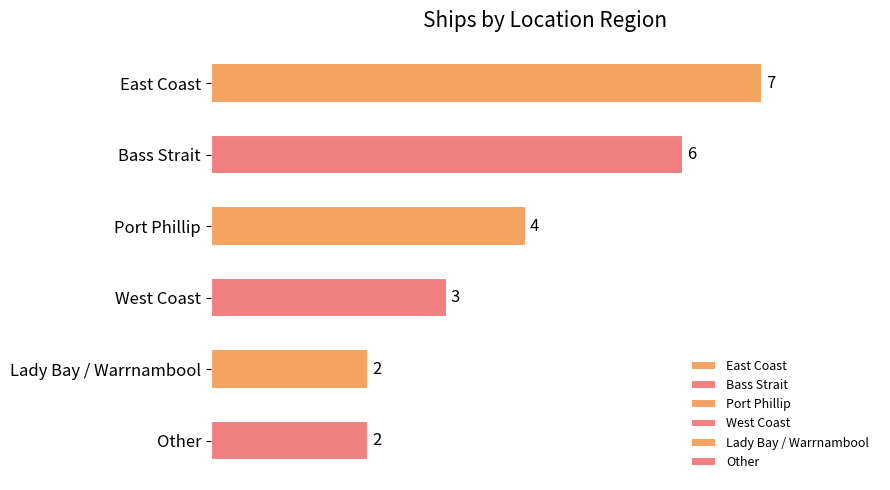

What is the difference between the maximum and second lowest values?

5